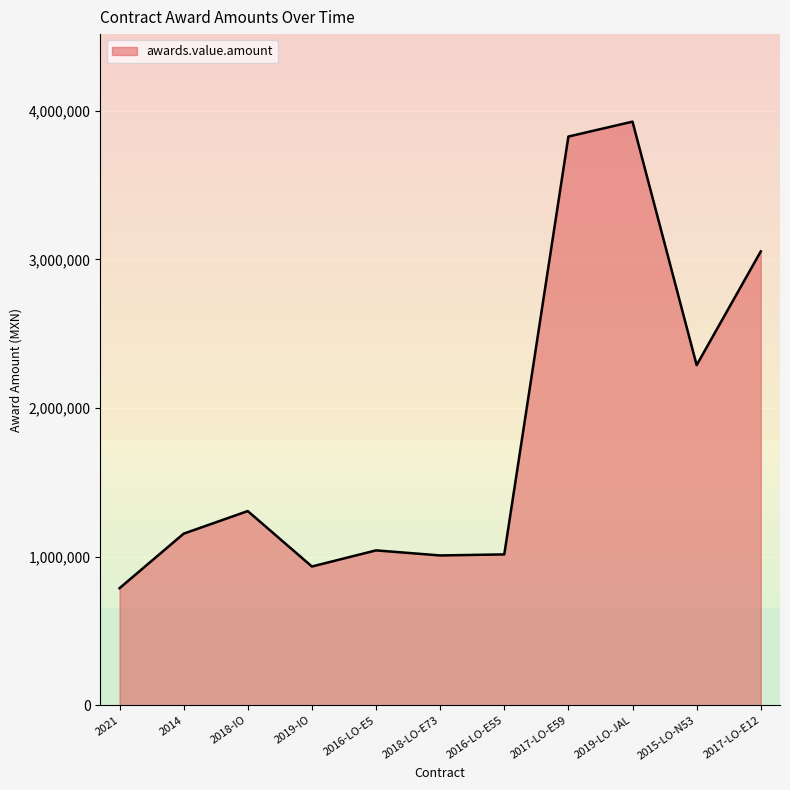

What is the difference between the maximum and minimum values?

3138849.0